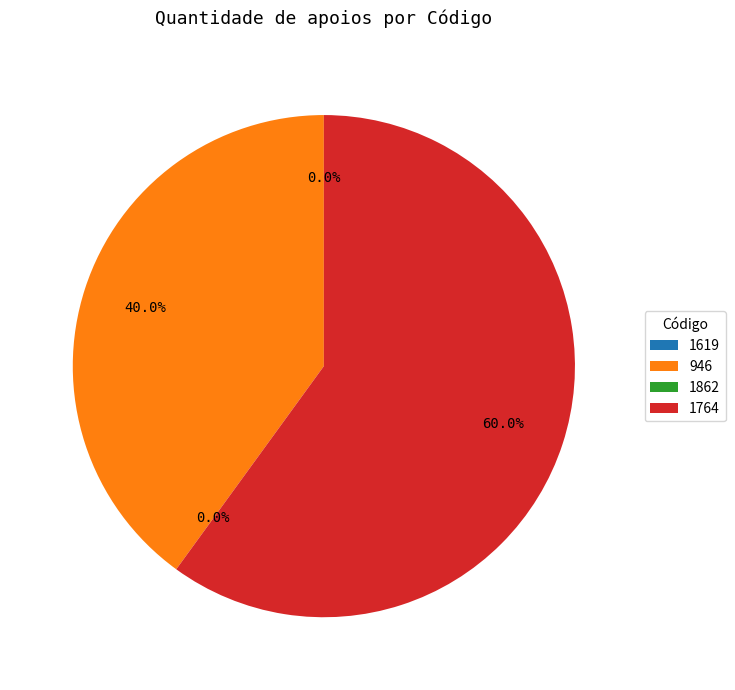

Is there any slice that represents more than half of the pie?

Yes